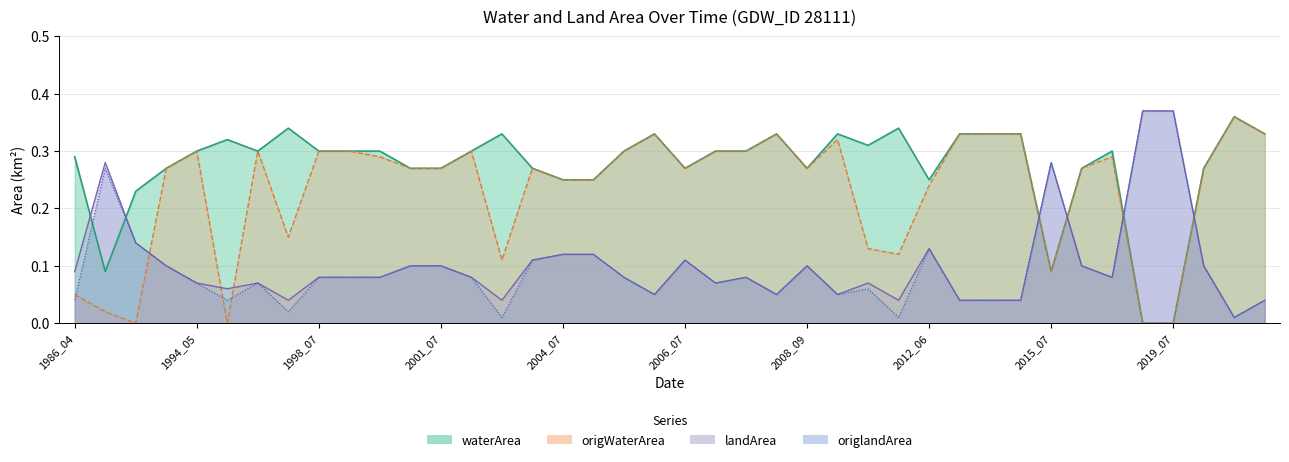

Reading left to right, list all the values displayed in this chart.

waterArea: 1986_04=0.3	1989_05=0.1	1992_06=0.2	1993_07=0.3	1994_05=0.3	1994_08=0.3	1997_06=0.3	1997_10=0.3	1998_07=0.3	1999_07=0.3	1999_08=0.3	2000_08=0.3	2001_07=0.3	2001_08=0.3	2002_04=0.3	2002_06=0.3	2004_07=0.2	2005_06=0.2	2005_08=0.3	2005_10=0.3	2006_07=0.3	2007_06=0.3	2007_07=0.3	2007_09=0.3	2008_09=0.3	2009_05=0.3	2010_07=0.3	2012_03=0.3	2012_06=0.2	2013_09=0.3	2013_10=0.3	2014_09=0.3	2015_07=0.1	2016_07=0.3	2016_09=0.3	2018_08=0.0	2019_07=0.0	2020_08=0.3	2021_03=0.4	2021_05=0.3
origWaterArea: 1986_04=0.1	1989_05=0.0	1992_06=0.0	1993_07=0.3	1994_05=0.3	1994_08=0.0	1997_06=0.3	1997_10=0.1	1998_07=0.3	1999_07=0.3	1999_08=0.3	2000_08=0.3	2001_07=0.3	2001_08=0.3	2002_04=0.1	2002_06=0.3	2004_07=0.2	2005_06=0.2	2005_08=0.3	2005_10=0.3	2006_07=0.3	2007_06=0.3	2007_07=0.3	2007_09=0.3	2008_09=0.3	2009_05=0.3	2010_07=0.1	2012_03=0.1	2012_06=0.2	2013_09=0.3	2013_10=0.3	2014_09=0.3	2015_07=0.1	2016_07=0.3	2016_09=0.3	2018_08=0.0	2019_07=0.0	2020_08=0.3	2021_03=0.4	2021_05=0.3
landArea: 1986_04=0.1	1989_05=0.3	1992_06=0.1	1993_07=0.1	1994_05=0.1	1994_08=0.1	1997_06=0.1	1997_10=0.0	1998_07=0.1	1999_07=0.1	1999_08=0.1	2000_08=0.1	2001_07=0.1	2001_08=0.1	2002_04=0.0	2002_06=0.1	2004_07=0.1	2005_06=0.1	2005_08=0.1	2005_10=0.1	2006_07=0.1	2007_06=0.1	2007_07=0.1	2007_09=0.1	2008_09=0.1	2009_05=0.1	2010_07=0.1	2012_03=0.0	2012_06=0.1	2013_09=0.0	2013_10=0.0	2014_09=0.0	2015_07=0.3	2016_07=0.1	2016_09=0.1	2018_08=0.4	2019_07=0.4	2020_08=0.1	2021_03=0.0	2021_05=0.0
origlandArea: 1986_04=0.0	1989_05=0.3	1992_06=0.1	1993_07=0.1	1994_05=0.1	1994_08=0.0	1997_06=0.1	1997_10=0.0	1998_07=0.1	1999_07=0.1	1999_08=0.1	2000_08=0.1	2001_07=0.1	2001_08=0.1	2002_04=0.0	2002_06=0.1	2004_07=0.1	2005_06=0.1	2005_08=0.1	2005_10=0.1	2006_07=0.1	2007_06=0.1	2007_07=0.1	2007_09=0.1	2008_09=0.1	2009_05=0.1	2010_07=0.1	2012_03=0.0	2012_06=0.1	2013_09=0.0	2013_10=0.0	2014_09=0.0	2015_07=0.3	2016_07=0.1	2016_09=0.1	2018_08=0.4	2019_07=0.4	2020_08=0.1	2021_03=0.0	2021_05=0.0